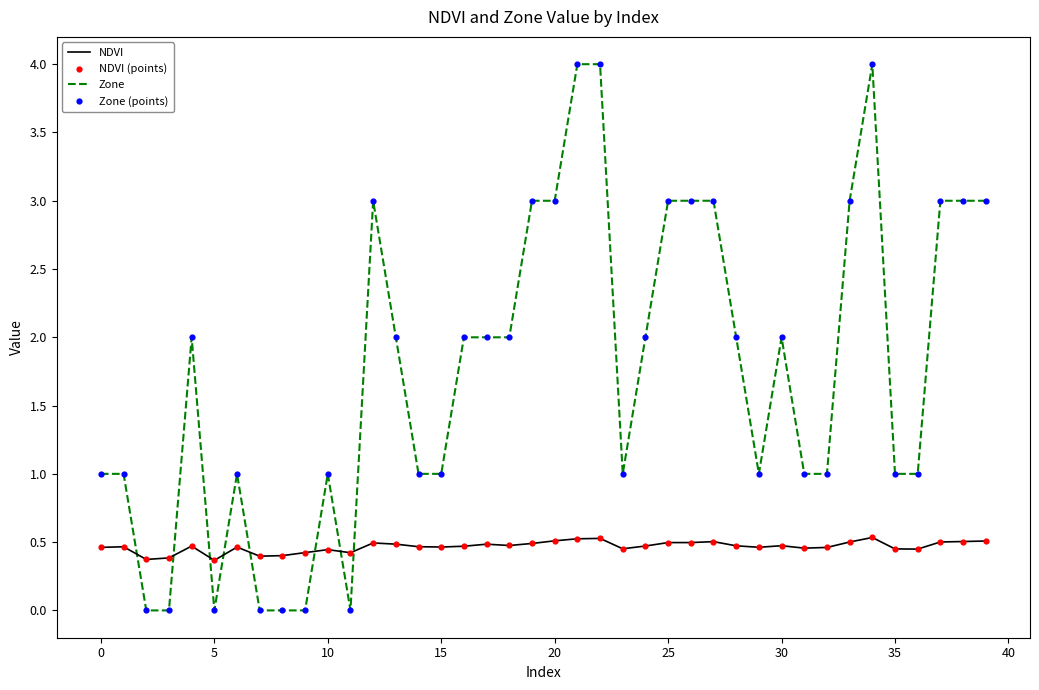

Which series has the largest total across all categories?

Zone